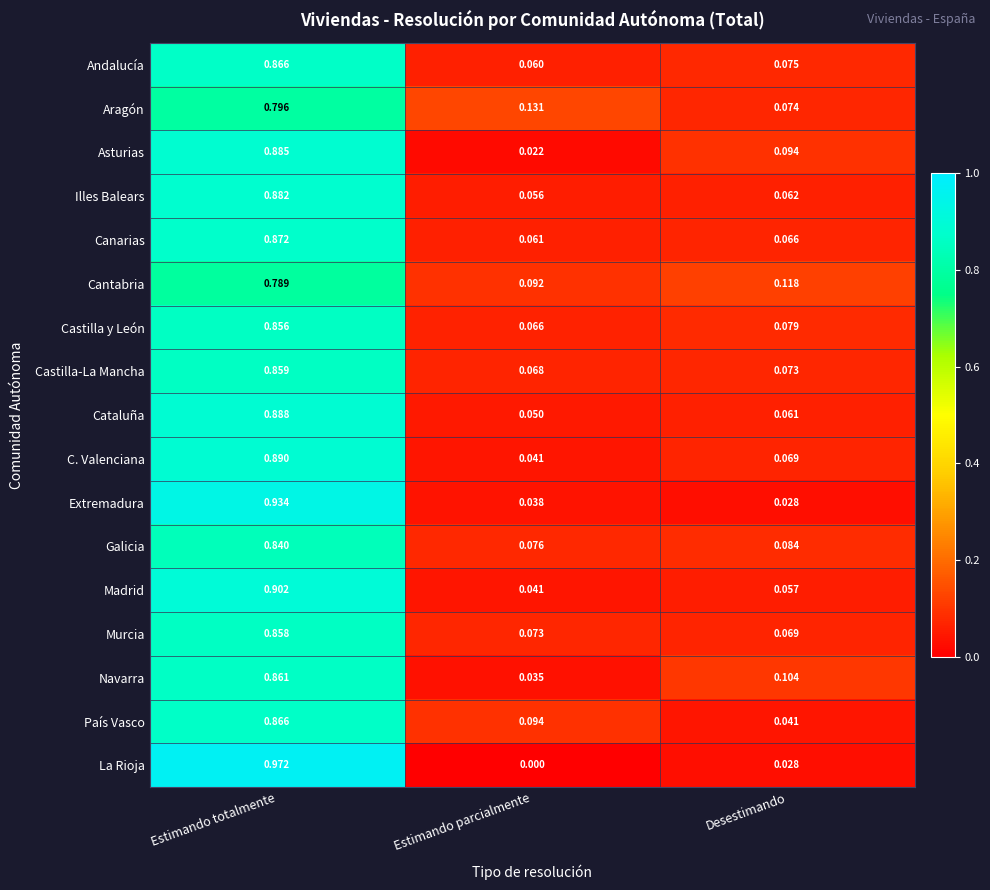

At which category does the chart reach its minimum across all series?

Estimando parcialmente